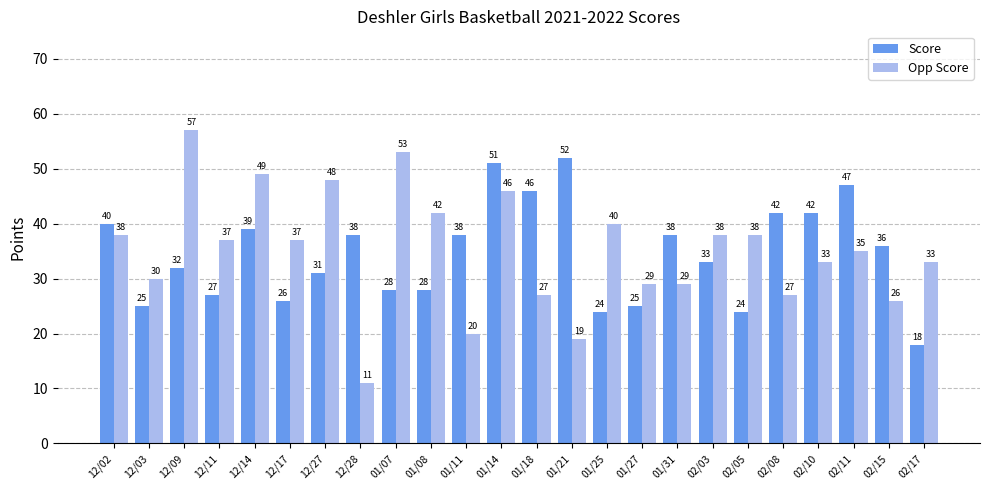

Is the value of Opp Score at 12/14 greater than the value of Score at 02/17?

Yes